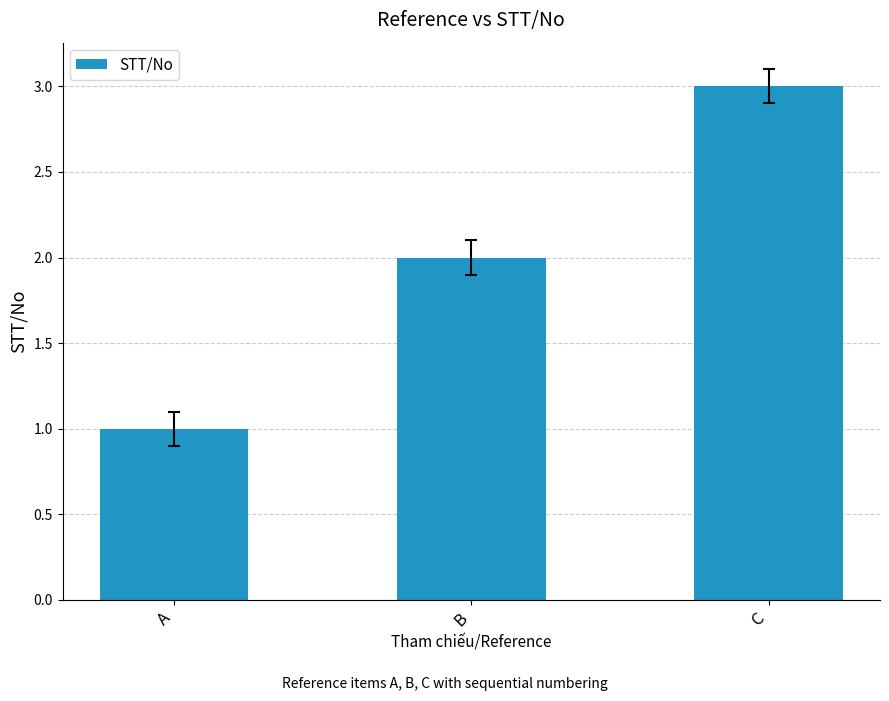

Which category has the lowest value across all series?

A